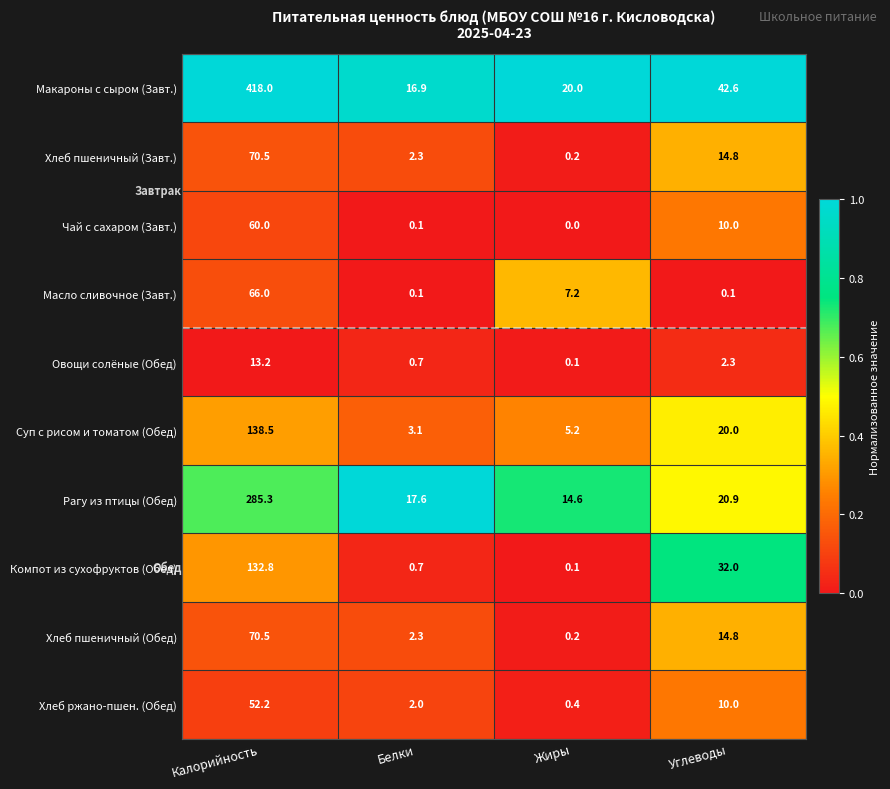

At which category does the chart reach its peak across all series?

Калорийность